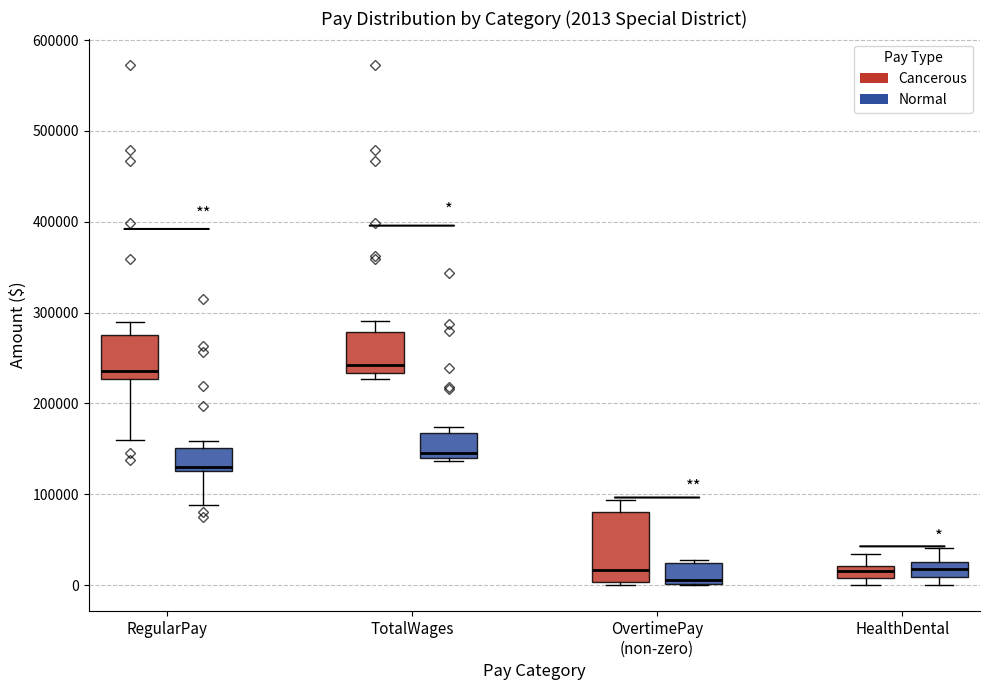

Comparing the boxes themselves (not the whiskers), which one is the tallest?

OvertimePay (non-zero) (Cancerous)